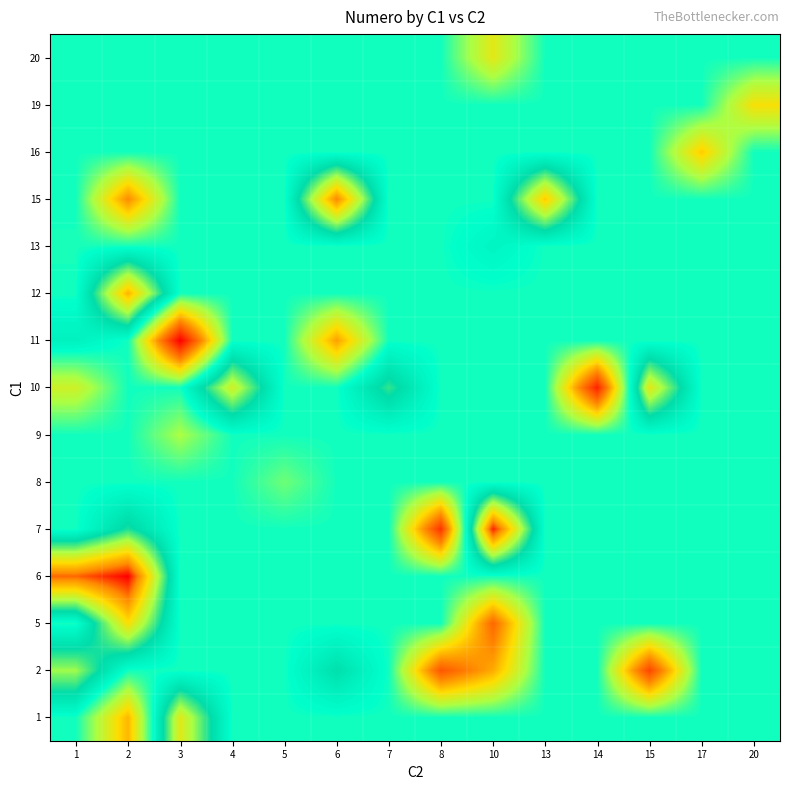

Rank the series by their maximum value, from lowest to highest.

8, 9, 16, 19, 20, 13, 11, 2, 1, 10, 5, 12, 15, 7, 6